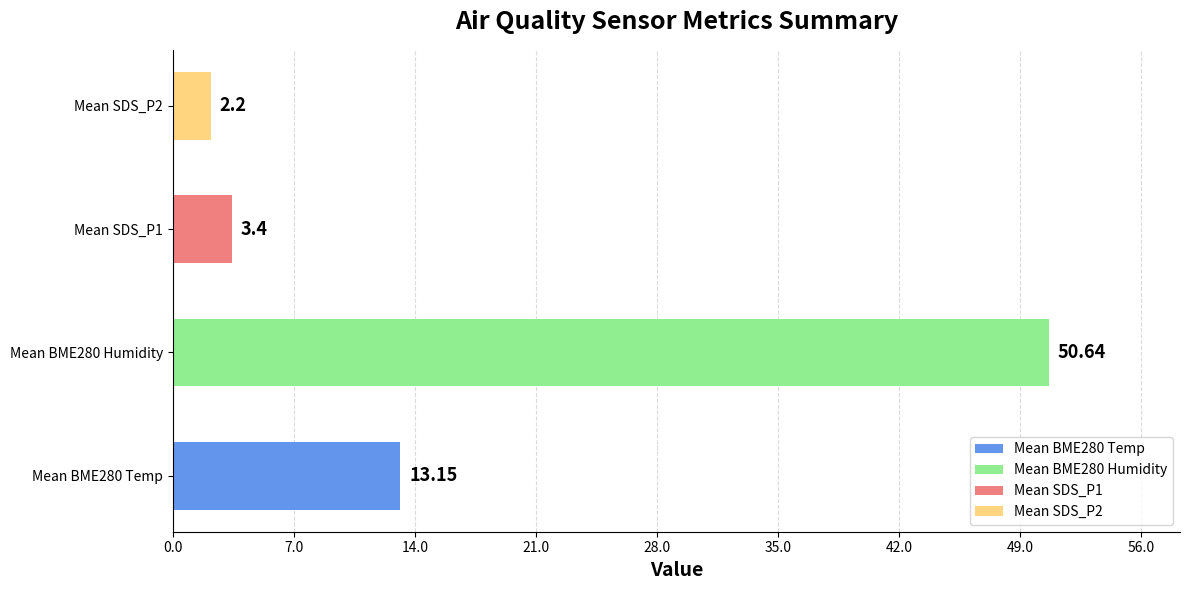

List the labels in order of value, smallest first.

Mean SDS_P2, Mean SDS_P1, Mean BME280 Temp, Mean BME280 Humidity